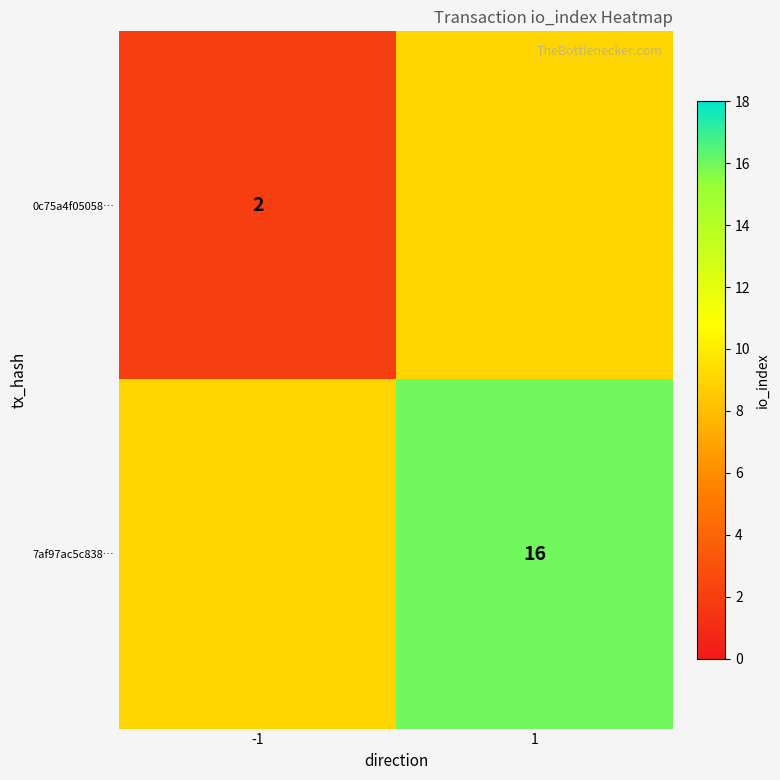

What is the spread (max minus min) of values at 1?

7